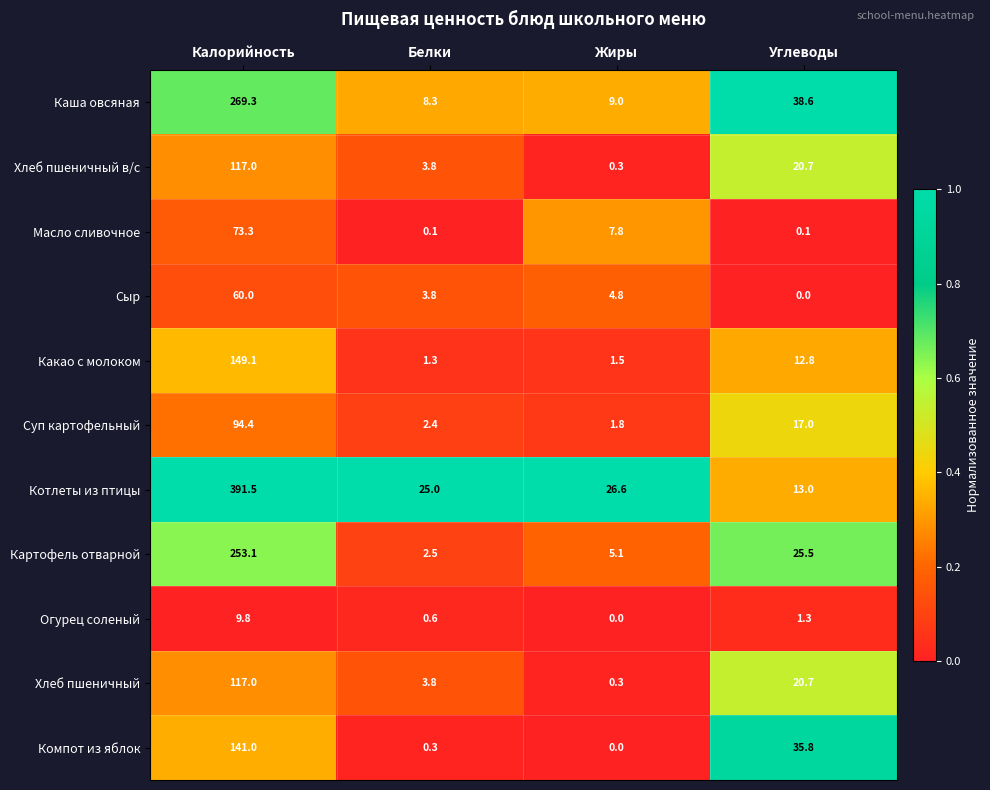

At how many categories does at least one series exceed 0?

4